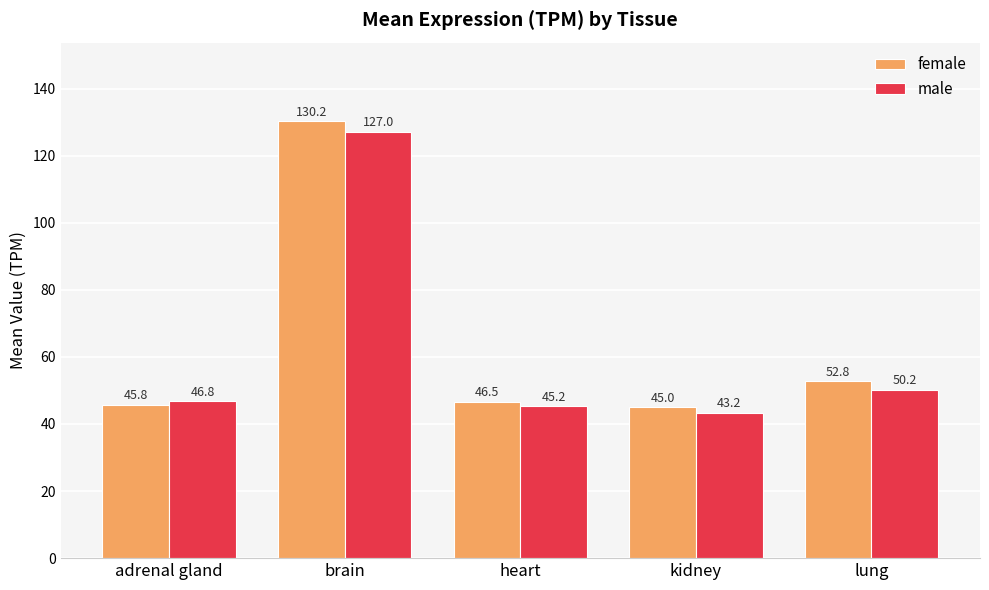

List the labels in order of male value, smallest first.

kidney, heart, adrenal gland, lung, brain